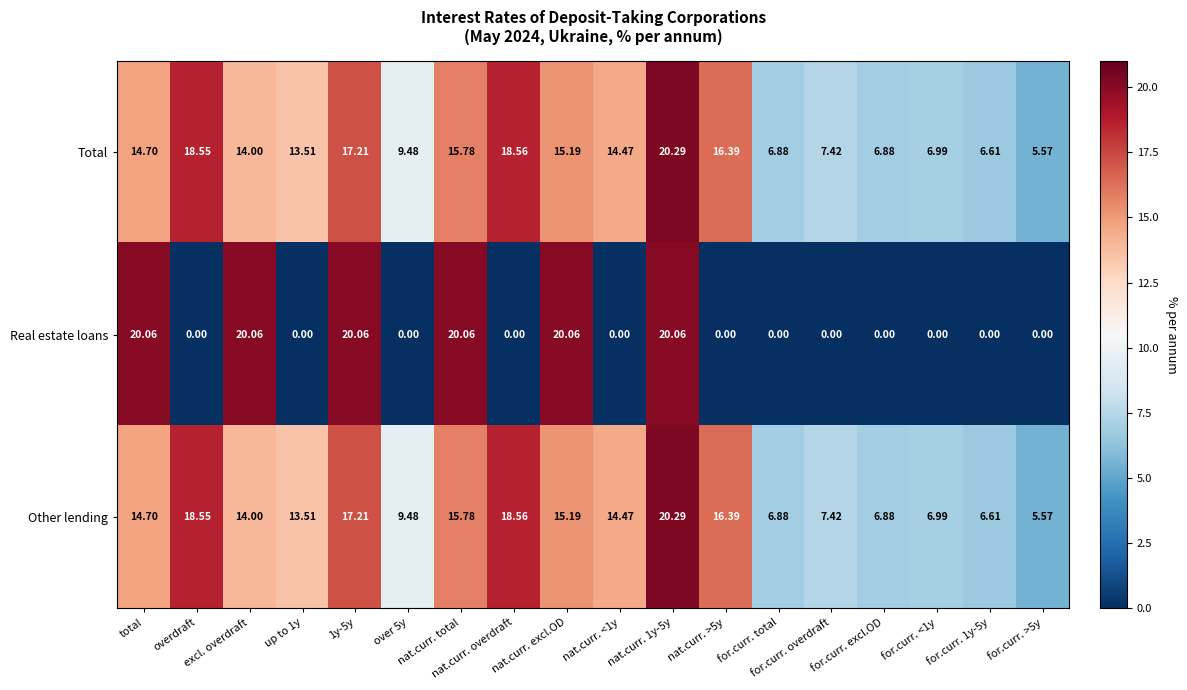

Which series has the widest spread of values?

Real estate loans